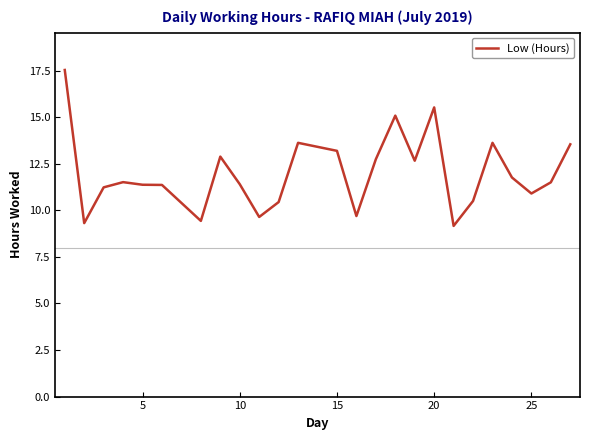

What is the maximum value shown in the chart?

17.5